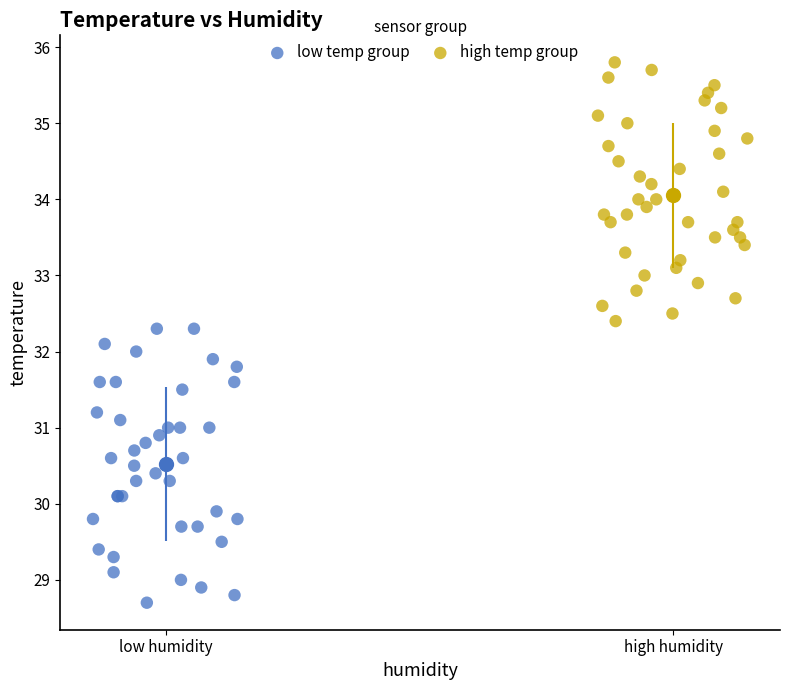

Which series reaches the maximum Y coordinate?

high temp group